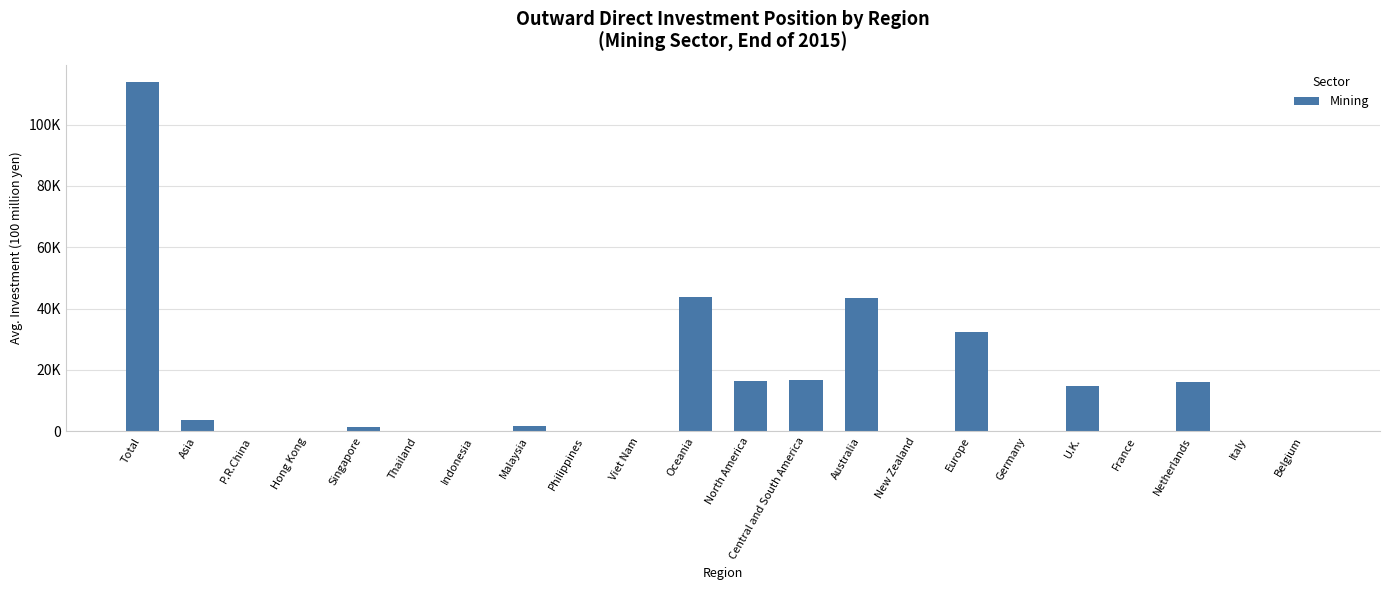

Are the bars horizontal?

No